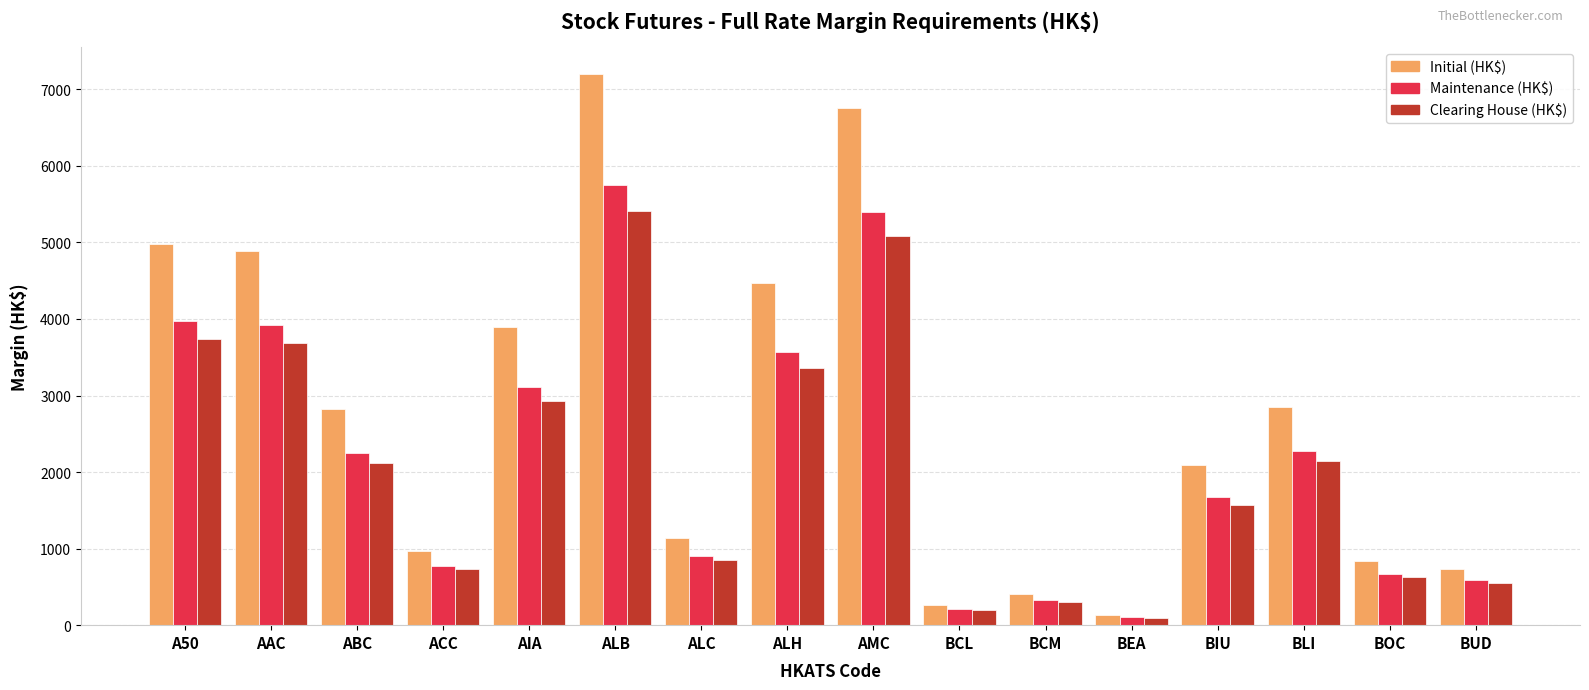

What is the label of the 1st bar from the right?

BUD